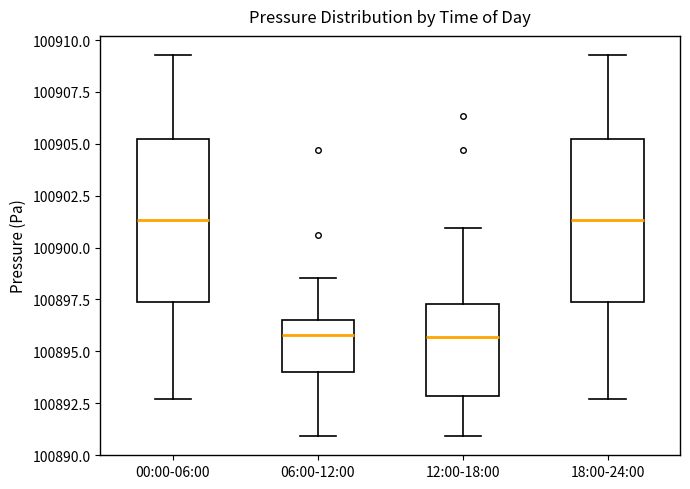

Where is the lower edge of the box for 18:00-24:00 on the y-axis? The values are not printed on the chart, so give them approximately, as read against the axis.

100897.5